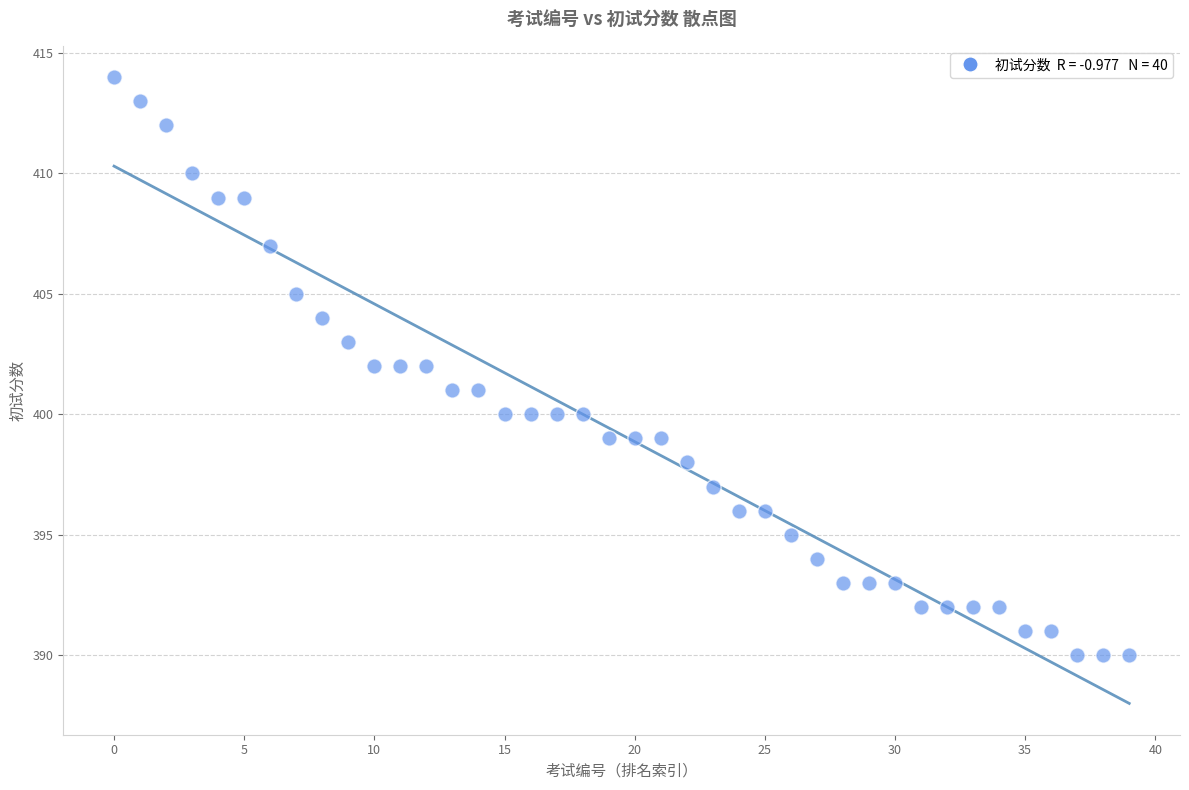

How many points are shown in the scatter plot?

40